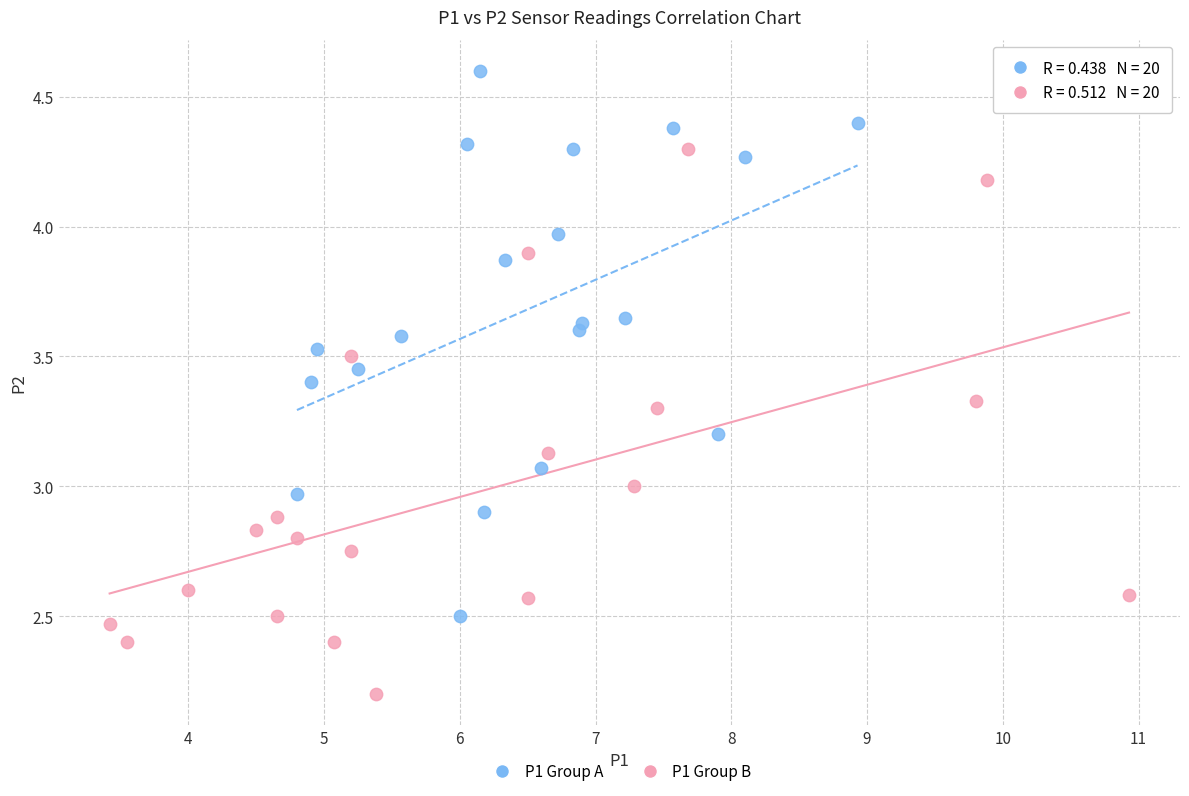

What are all the series names shown in the legend?

P1 Group A, P1 Group B